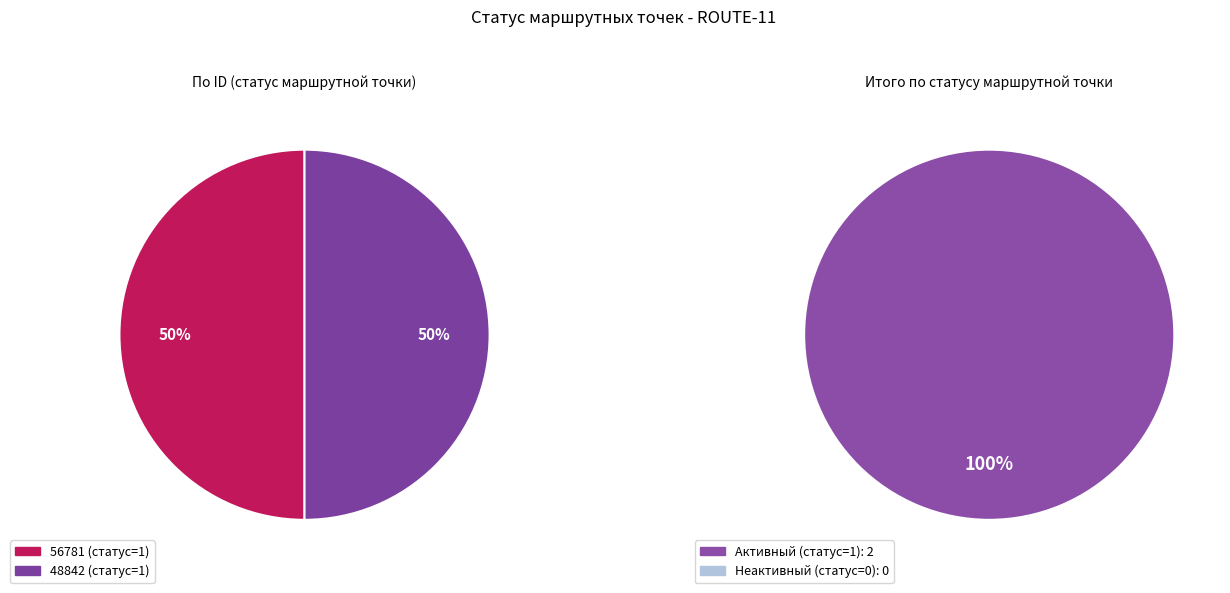

How many segments does this pie chart have?

2